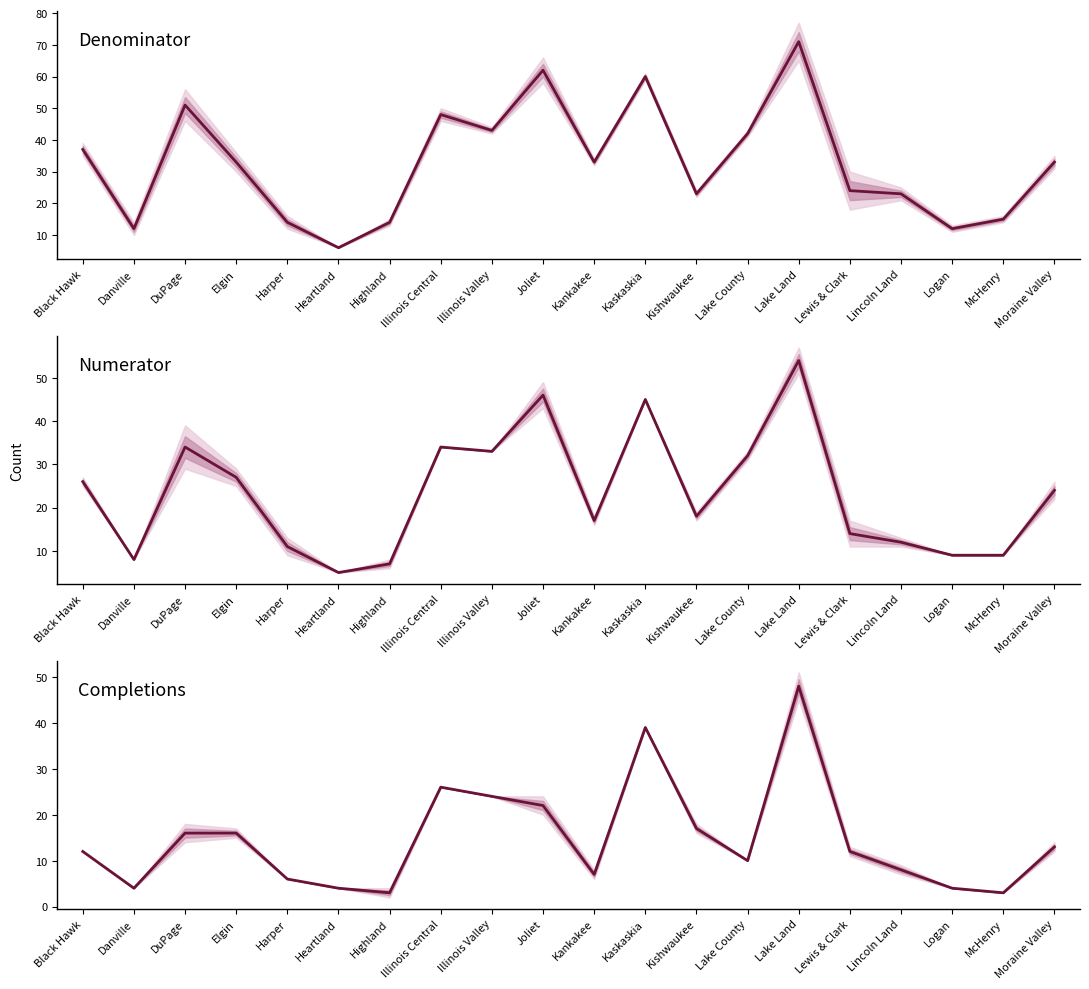

Is it true that the value at Elgin is 16?

True